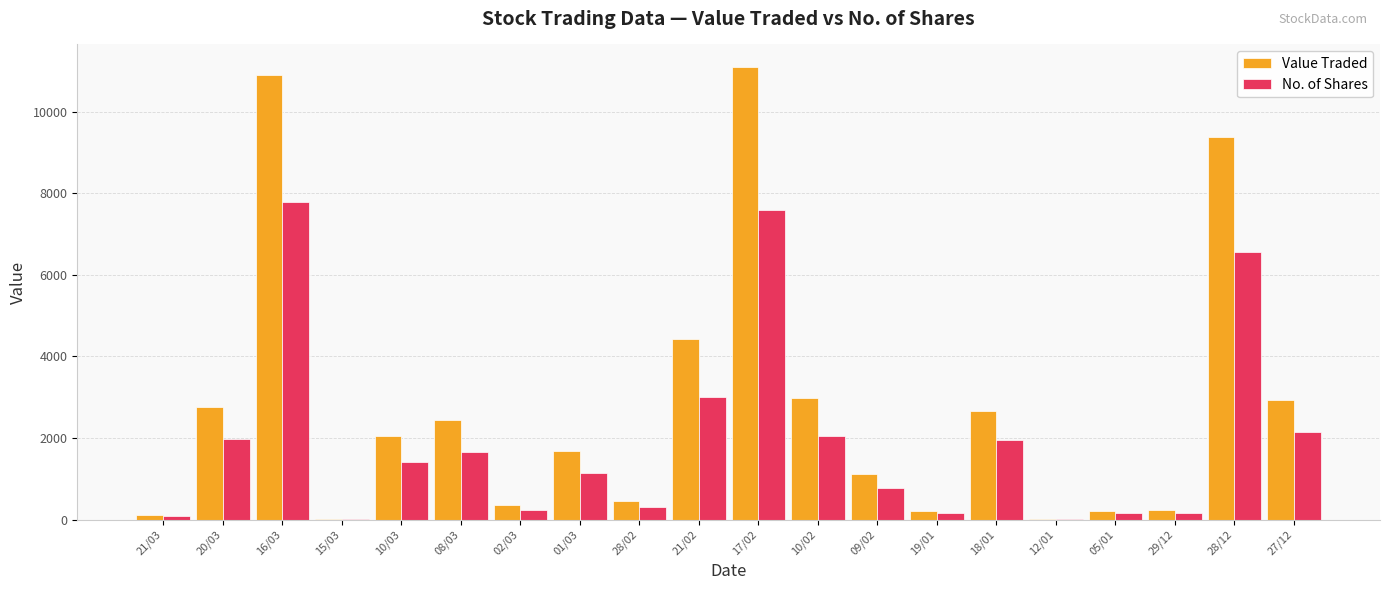

What are all the series names shown in the legend?

Value Traded, No. of Shares